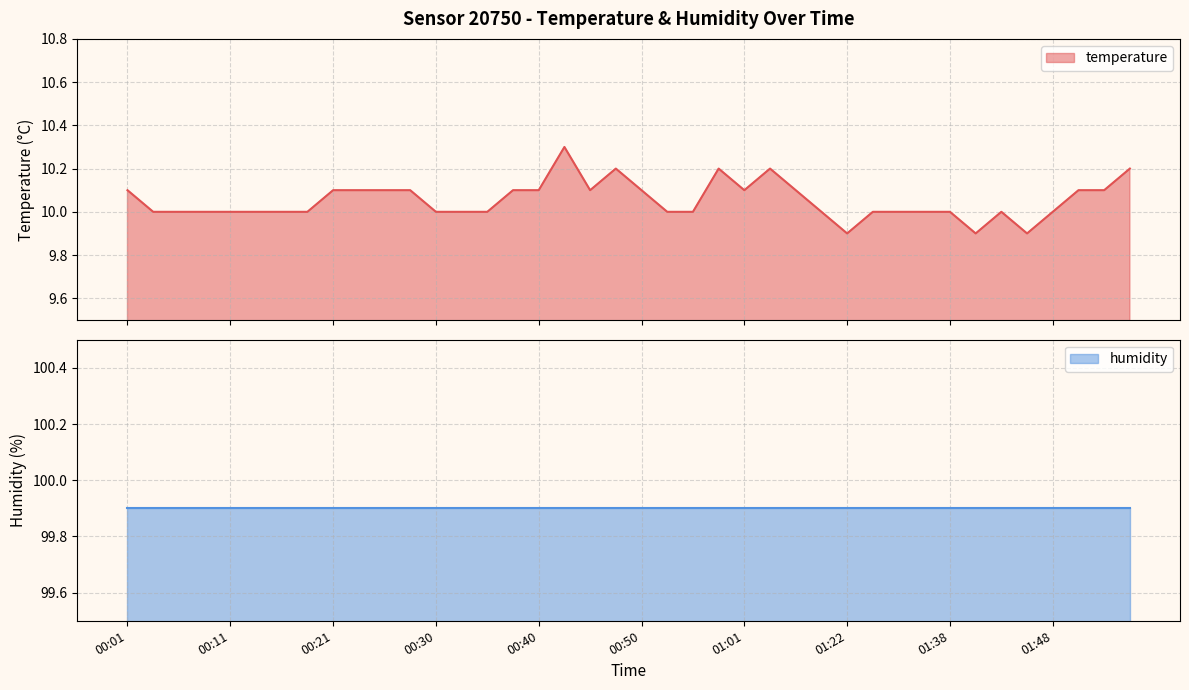

What position from the left is 01:11?

27